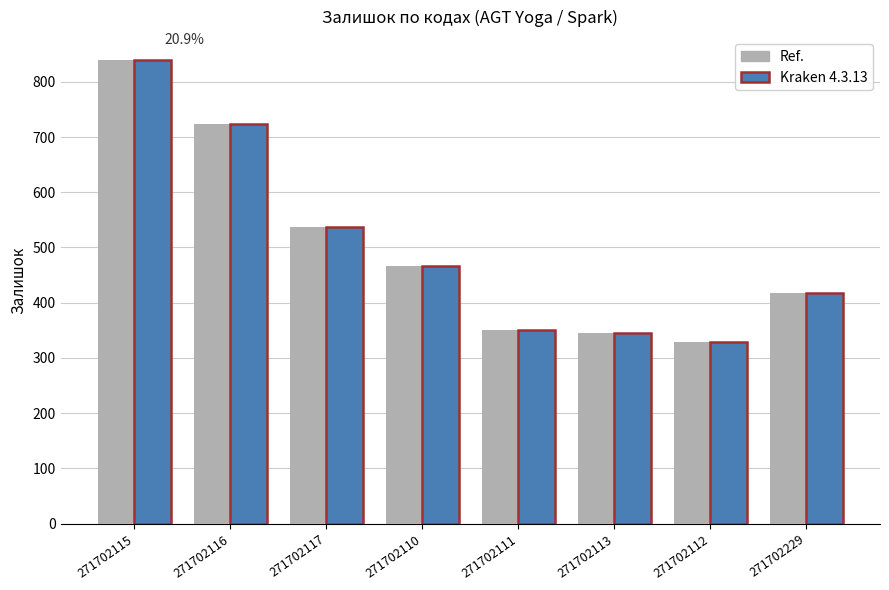

How many groups of bars are there?

8